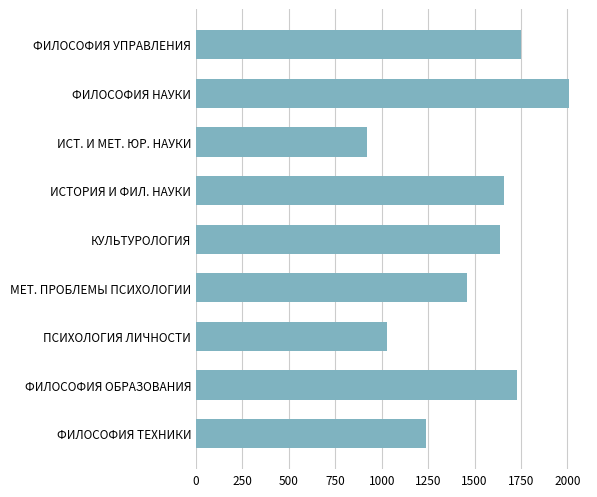

Reading top to bottom, list all the values displayed in this chart.

ФИЛОСОФИЯ УПРАВЛЕНИЯ=1749	ФИЛОСОФИЯ НАУКИ=2009	ИСТ. И МЕТ. ЮР. НАУКИ=919	ИСТОРИЯ И ФИЛ. НАУКИ=1659	КУЛЬТУРОЛОГИЯ=1639	МЕТ. ПРОБЛЕМЫ ПСИХОЛОГИИ=1459	ПСИХОЛОГИЯ ЛИЧНОСТИ=1029	ФИЛОСОФИЯ ОБРАЗОВАНИЯ=1729	ФИЛОСОФИЯ ТЕХНИКИ=1239